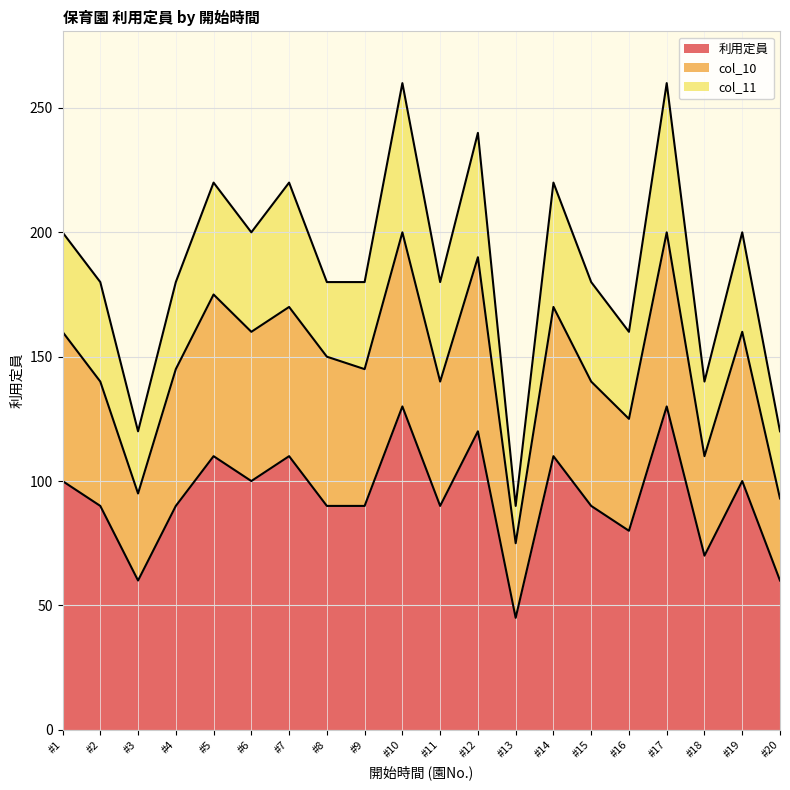

True or false: col_10 and 利用定員 intersect in this chart.

False